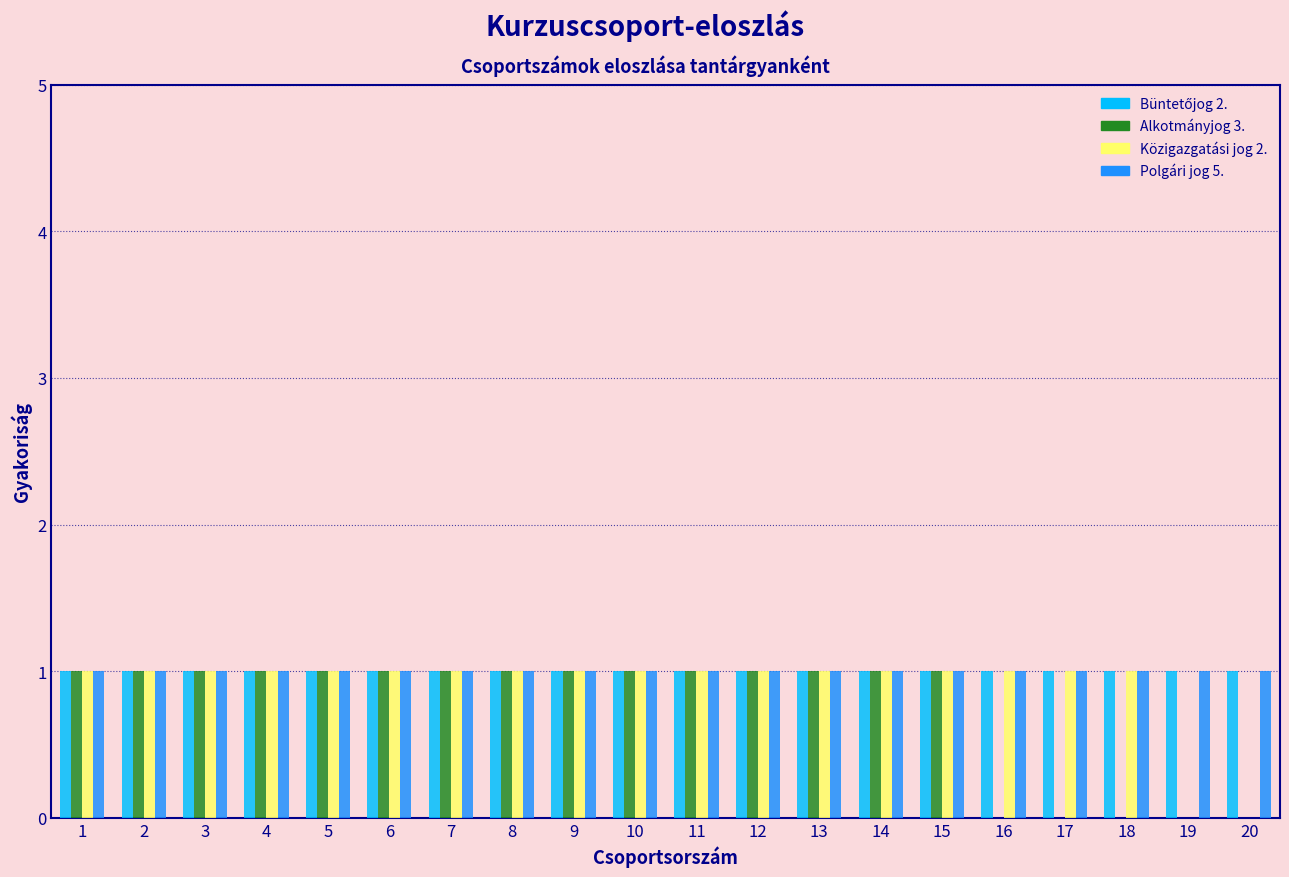

Reading left to right, list every range on the x-axis with the height of the bar of each series over it. The values are not printed on the chart, so give them approximately, as read against the axis.

0.5 to 1.5: Büntetőjog 2.=1	Alkotmányjog 3.=1	Közigazgatási jog 2.=1	Polgári jog 5.=1
1.5 to 2.5: Büntetőjog 2.=1	Alkotmányjog 3.=1	Közigazgatási jog 2.=1	Polgári jog 5.=1
2.5 to 3.5: Büntetőjog 2.=1	Alkotmányjog 3.=1	Közigazgatási jog 2.=1	Polgári jog 5.=1
3.5 to 4.5: Büntetőjog 2.=1	Alkotmányjog 3.=1	Közigazgatási jog 2.=1	Polgári jog 5.=1
4.5 to 5.5: Büntetőjog 2.=1	Alkotmányjog 3.=1	Közigazgatási jog 2.=1	Polgári jog 5.=1
5.5 to 6.5: Büntetőjog 2.=1	Alkotmányjog 3.=1	Közigazgatási jog 2.=1	Polgári jog 5.=1
6.5 to 7.5: Büntetőjog 2.=1	Alkotmányjog 3.=1	Közigazgatási jog 2.=1	Polgári jog 5.=1
7.5 to 8.5: Büntetőjog 2.=1	Alkotmányjog 3.=1	Közigazgatási jog 2.=1	Polgári jog 5.=1
8.5 to 9.5: Büntetőjog 2.=1	Alkotmányjog 3.=1	Közigazgatási jog 2.=1	Polgári jog 5.=1
9.5 to 10.5: Büntetőjog 2.=1	Alkotmányjog 3.=1	Közigazgatási jog 2.=1	Polgári jog 5.=1
10.5 to 11.5: Büntetőjog 2.=1	Alkotmányjog 3.=1	Közigazgatási jog 2.=1	Polgári jog 5.=1
11.5 to 12.5: Büntetőjog 2.=1	Alkotmányjog 3.=1	Közigazgatási jog 2.=1	Polgári jog 5.=1
12.5 to 13.5: Büntetőjog 2.=1	Alkotmányjog 3.=1	Közigazgatási jog 2.=1	Polgári jog 5.=1
13.5 to 14.5: Büntetőjog 2.=1	Alkotmányjog 3.=1	Közigazgatási jog 2.=1	Polgári jog 5.=1
14.5 to 15.5: Büntetőjog 2.=1	Alkotmányjog 3.=1	Közigazgatási jog 2.=1	Polgári jog 5.=1
15.5 to 16.5: Büntetőjog 2.=1	Alkotmányjog 3.=0	Közigazgatási jog 2.=1	Polgári jog 5.=1
16.5 to 17.5: Büntetőjog 2.=1	Alkotmányjog 3.=0	Közigazgatási jog 2.=1	Polgári jog 5.=1
17.5 to 18.5: Büntetőjog 2.=1	Alkotmányjog 3.=0	Közigazgatási jog 2.=1	Polgári jog 5.=1
18.5 to 19.5: Büntetőjog 2.=1	Alkotmányjog 3.=0	Közigazgatási jog 2.=0	Polgári jog 5.=1
19.5 to 20.5: Büntetőjog 2.=1	Alkotmányjog 3.=0	Közigazgatási jog 2.=0	Polgári jog 5.=1